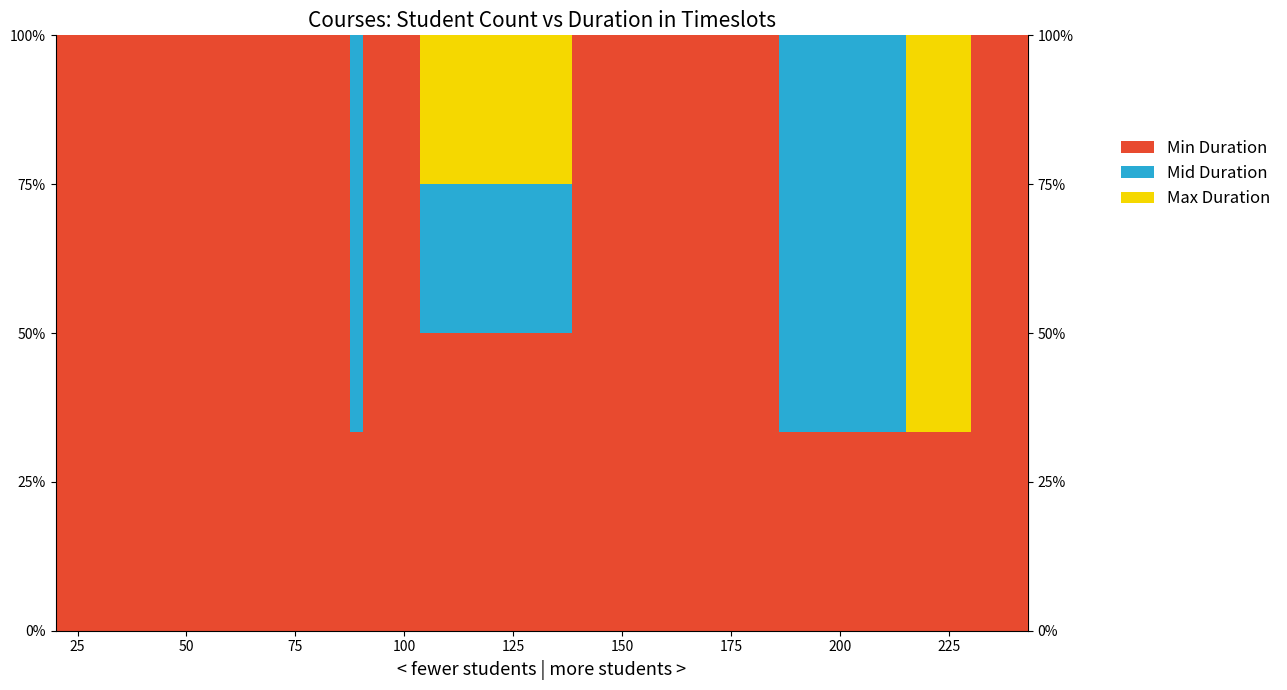

Reading left to right, transcribe all the data shown in this chart.

Duration_in_timeslots (min): 6	6	6	2	4	2	6	2	4	2	2	2	6	6	2	4	4
Duration_in_timeslots (mid): 0	0	0	0	0	0	0	4	0	3	0	3	0	2	4	0	4
Duration_in_timeslots (max): 0	0	0	0	0	0	0	0	0	0	0	4	0	0	6	0	4